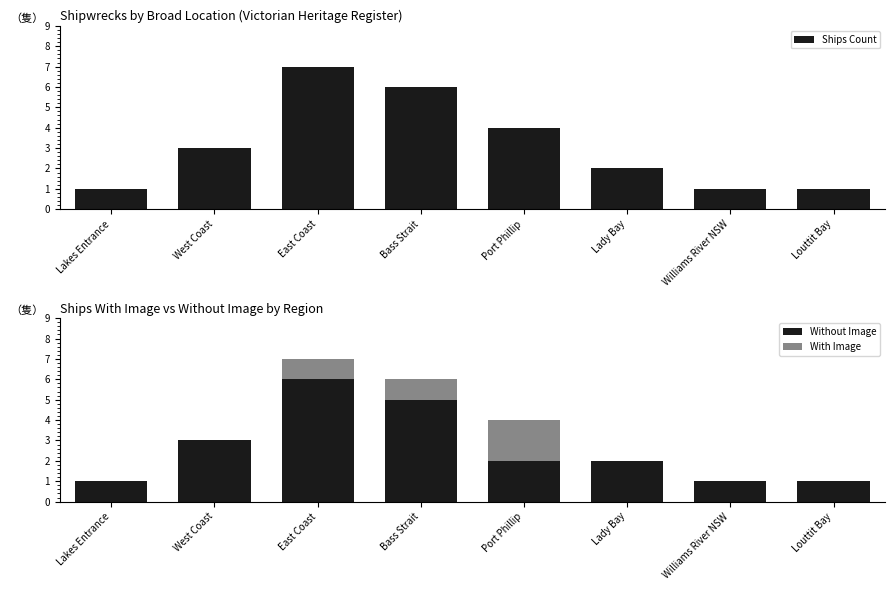

At which label does Ships Count reach its peak?

East Coast